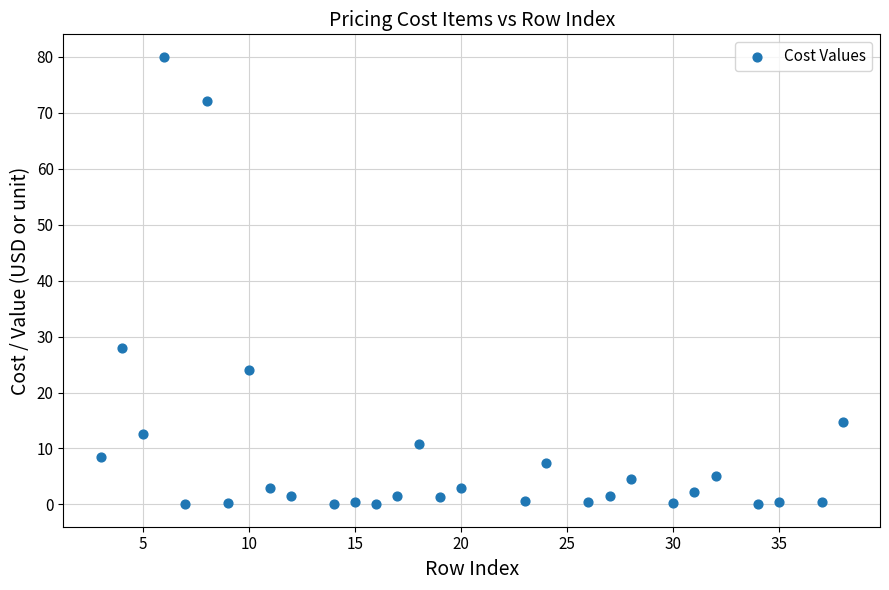

What is the range of X values (max minus min)?

35.0